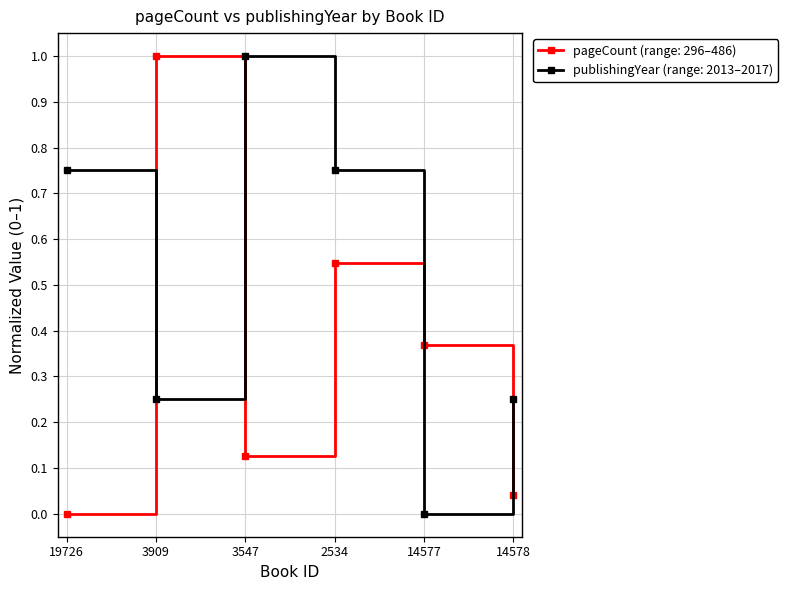

Rank the series at 14577 from lowest to highest value.

publishingYear (range: 2013–2017), pageCount (range: 296–486)